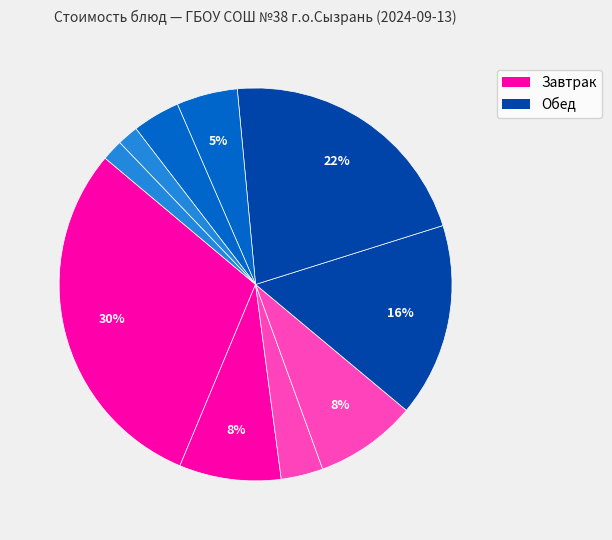

How many segments does this pie chart have?

10